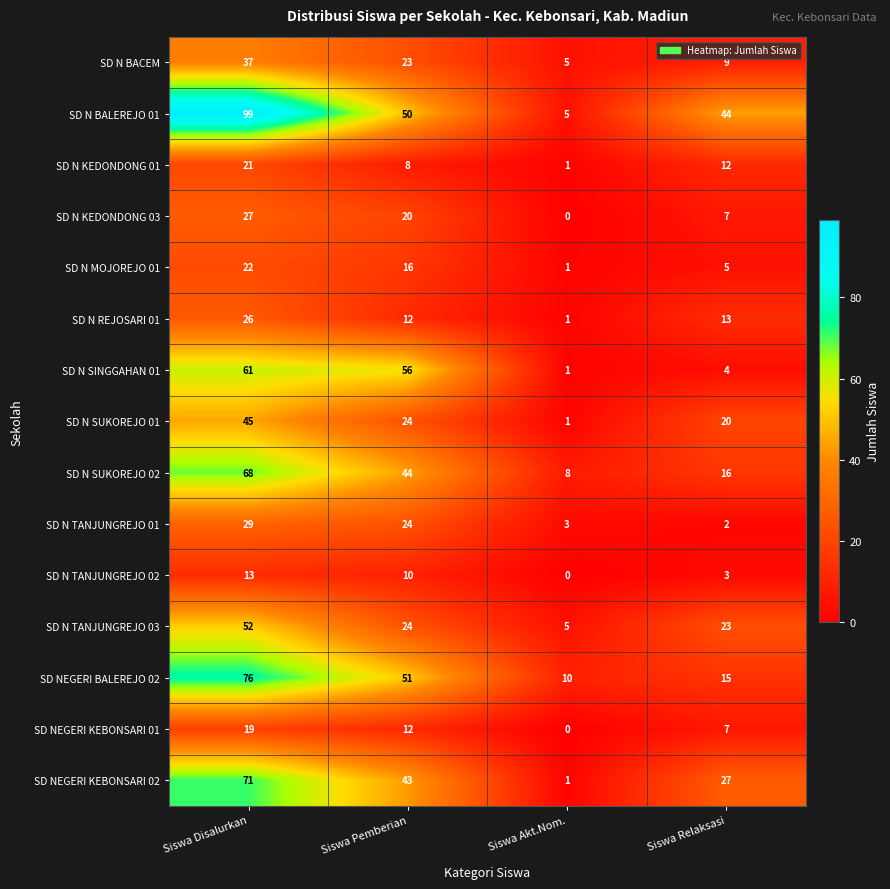

Which category has the lowest value across all series?

Siswa Akt.Nom.